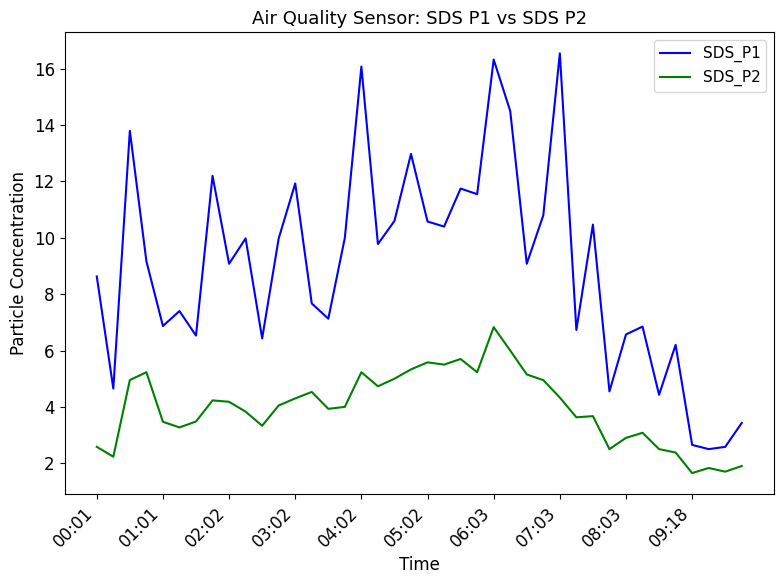

True or false: SDS_P2 and SDS_P1 intersect in this chart.

False